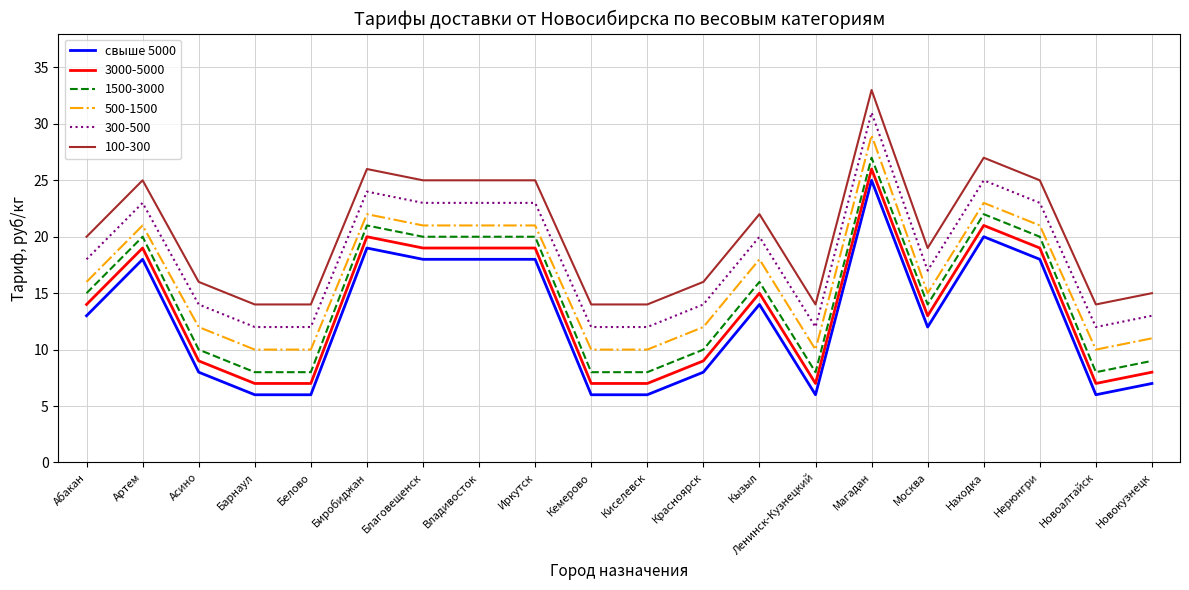

What is the greatest value displayed?

33